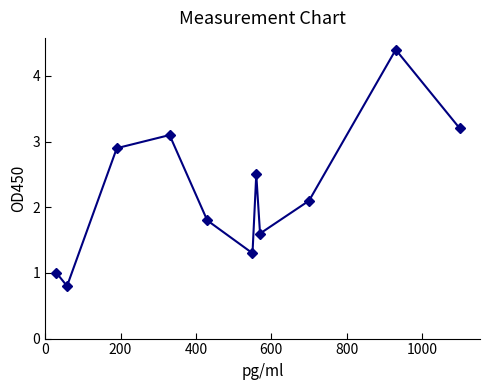

True or false: the data has more than 2 interior local peaks.

True